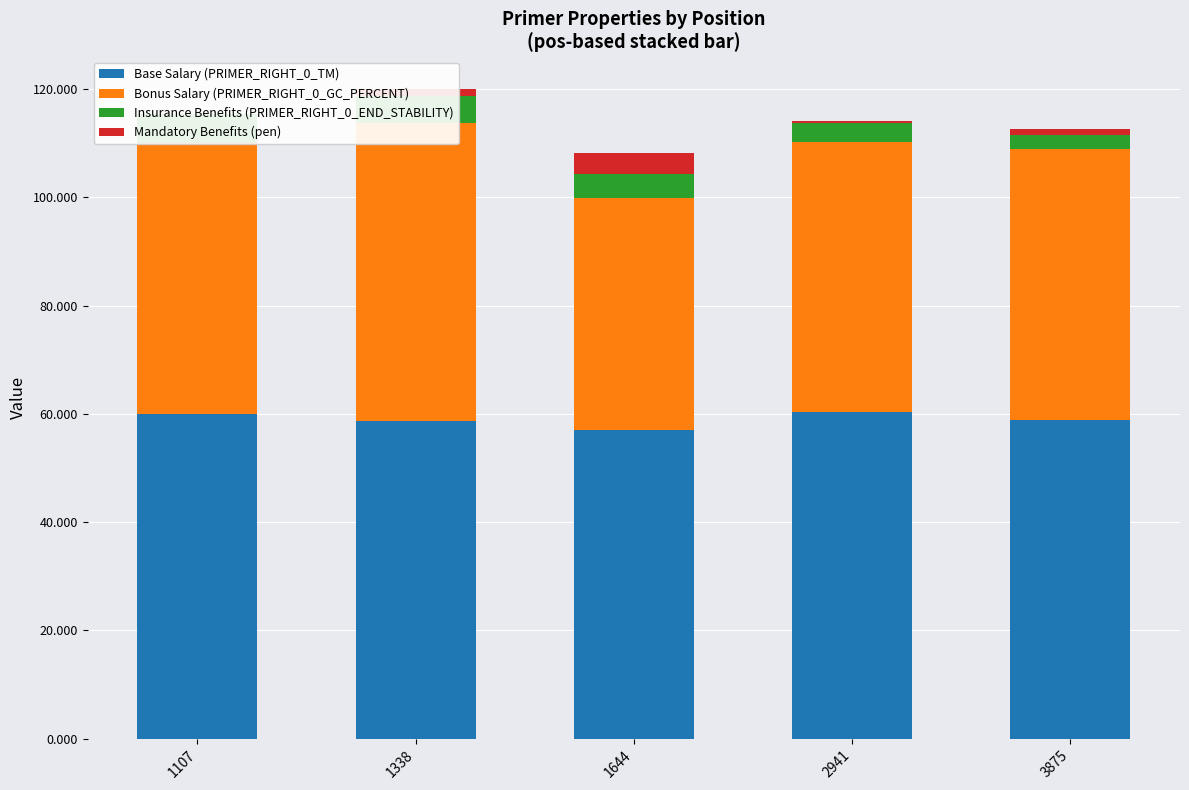

What is the sum of all Mandatory Benefits (pen) values?

6.5